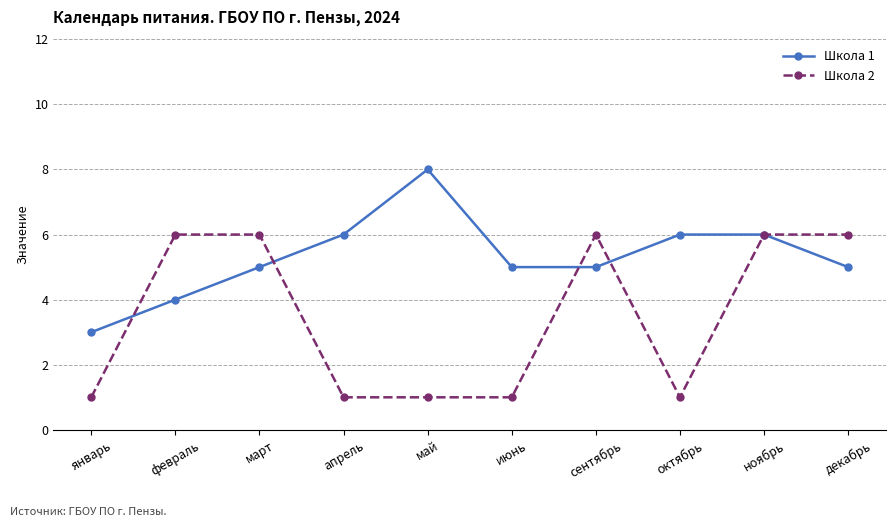

Reading left to right, list all the values displayed in this chart.

Школа 1: 3	4	5	6	8	5	5	6	6	5
Школа 2: 1	6	6	1	1	1	6	1	6	6